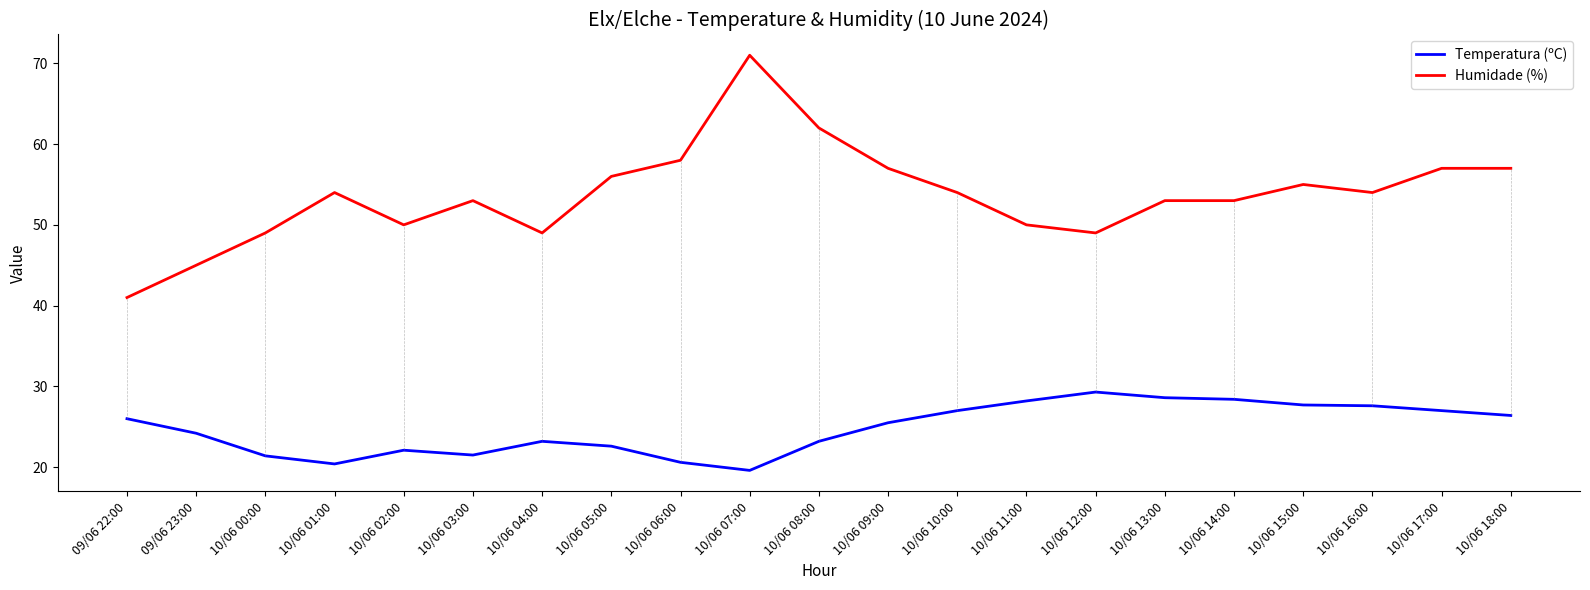

The Humidade (%) series shows 57.0 at 10/06 09:00. True or false?

True